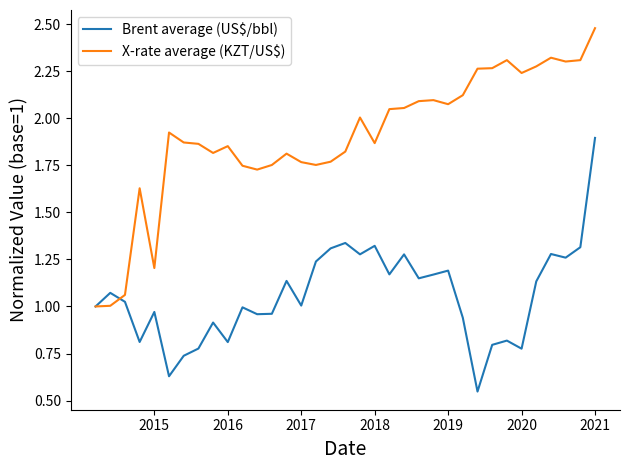

True or false: Brent average (US$/bbl) and X-rate average (KZT/US$) cross at least once.

True